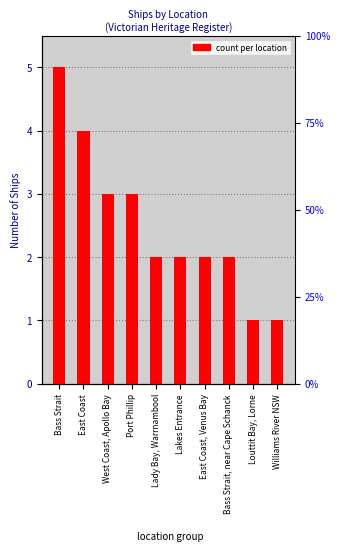

Between West Coast, Apollo Bay and Port Phillip, which is larger?

West Coast, Apollo Bay